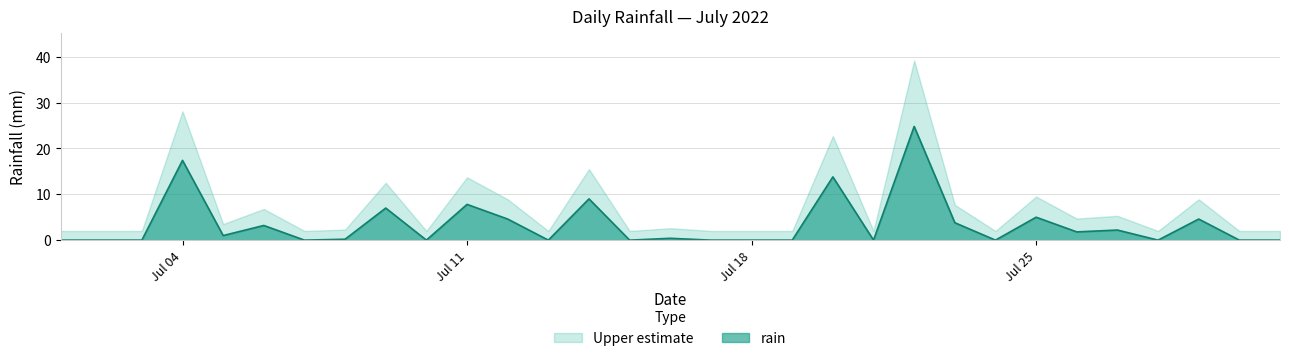

What is the difference between the maximum and minimum values in the Upper estimate series?

37.2